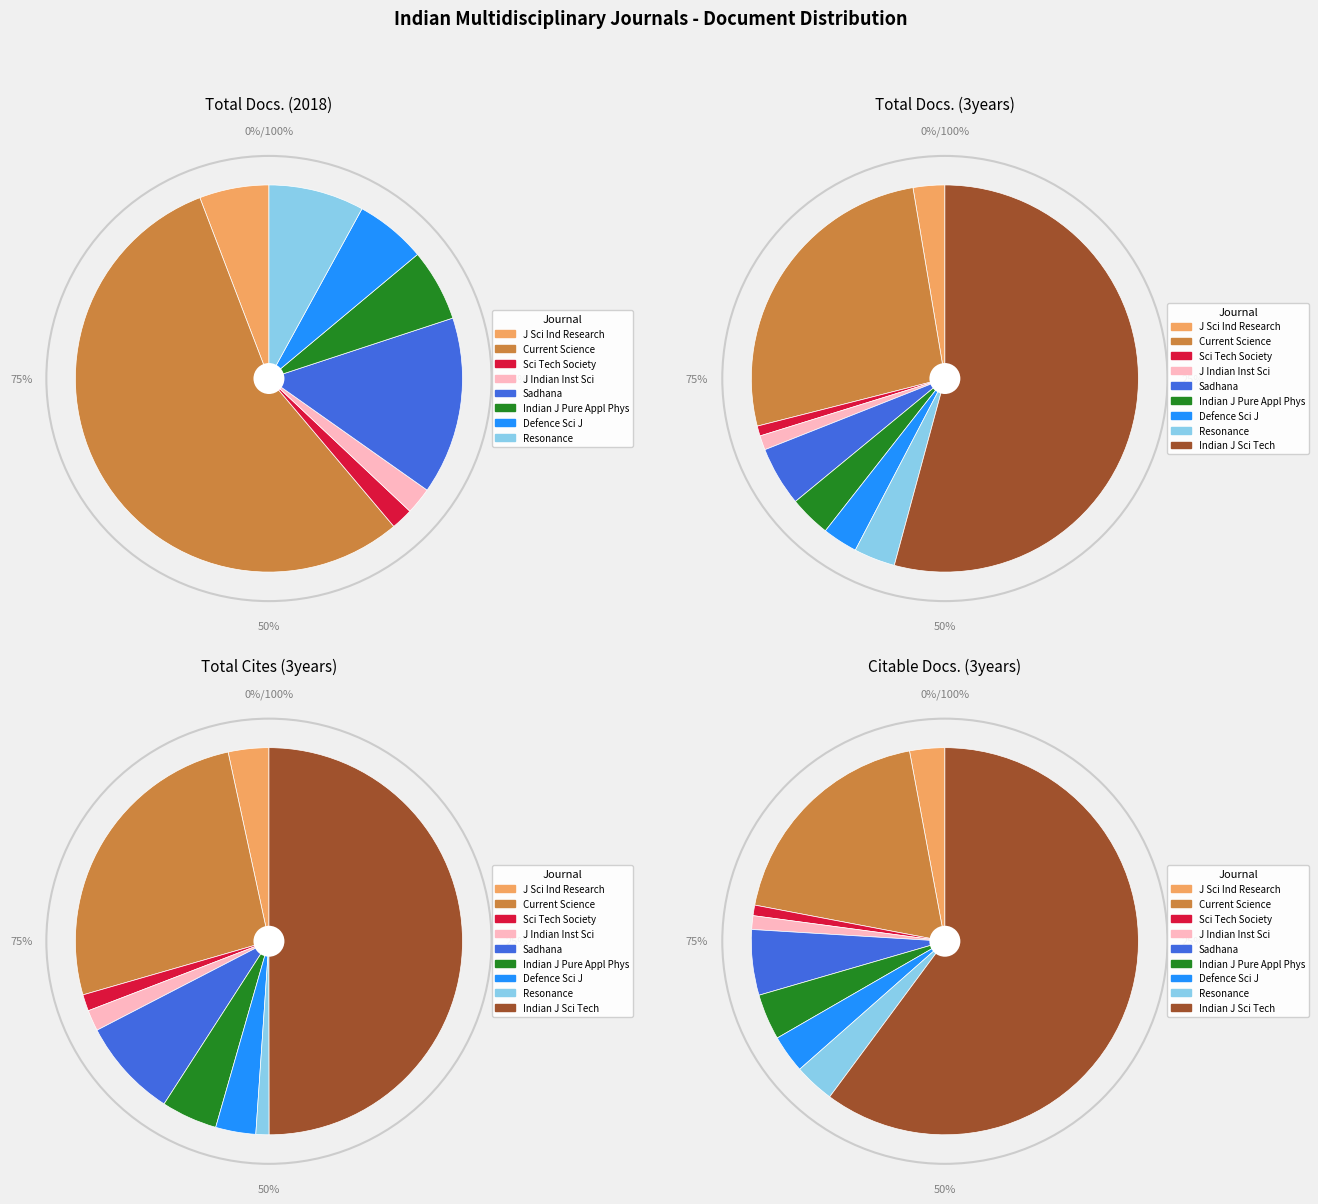

What percentage is the Indian Journal of Pure and Applied Physics slice, to the nearest percent?

4%